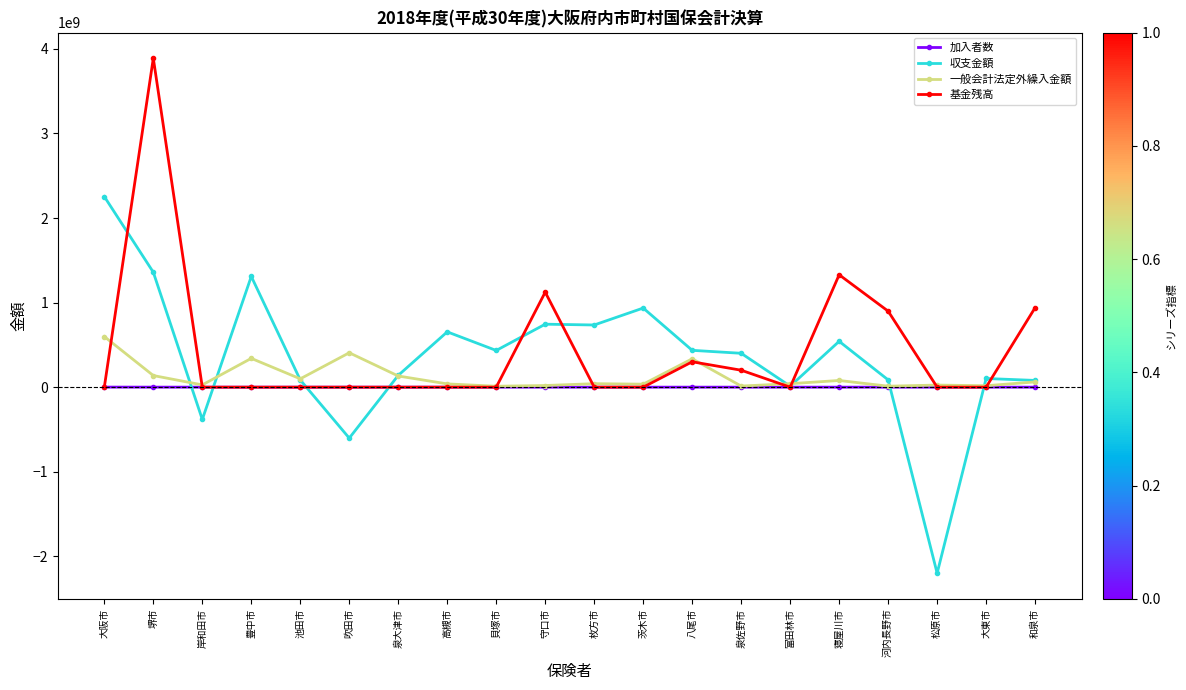

Between 大阪市 and 池田市, which series saw the biggest shift?

収支金額